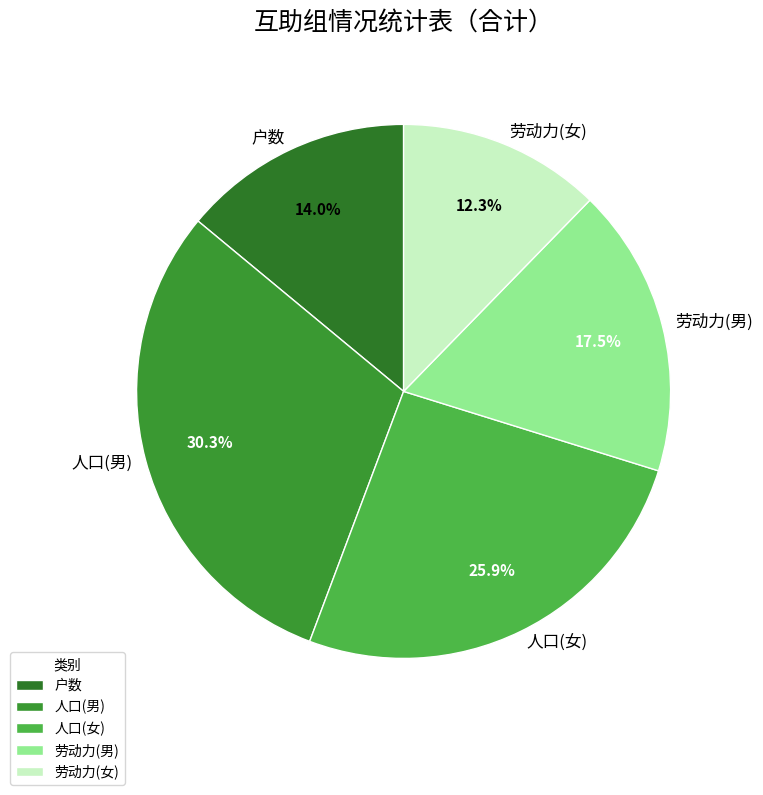

What percentage is the 人口(男) slice, to the nearest percent?

30%